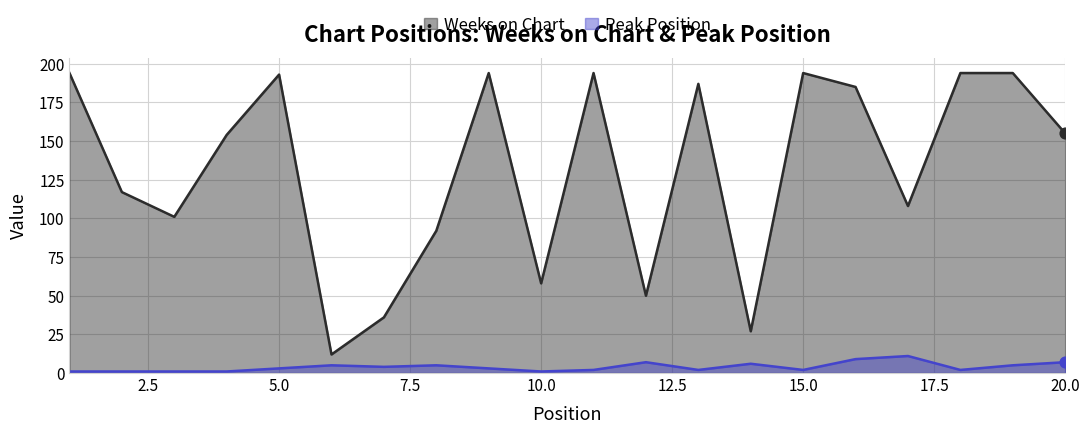

At how many categories does at least one series exceed 162?

9